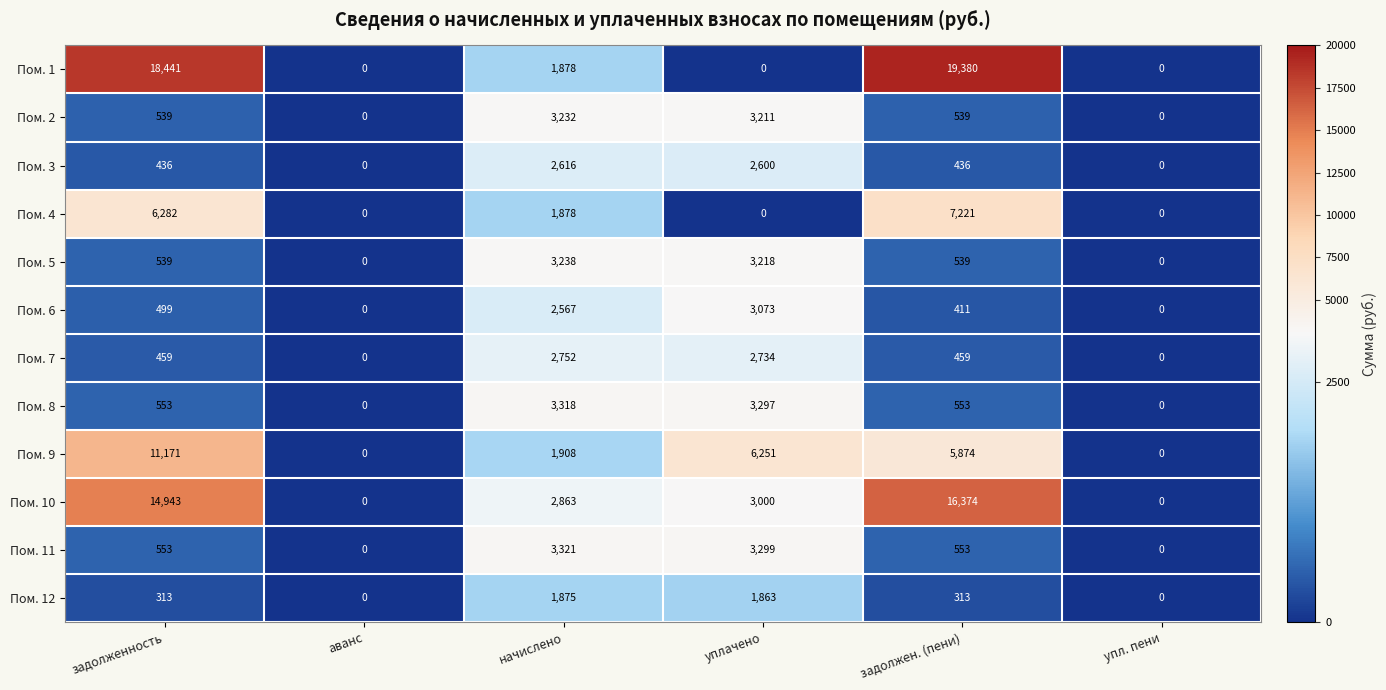

Between задолженность and упл. пени, which series saw the biggest shift?

Пом. 1